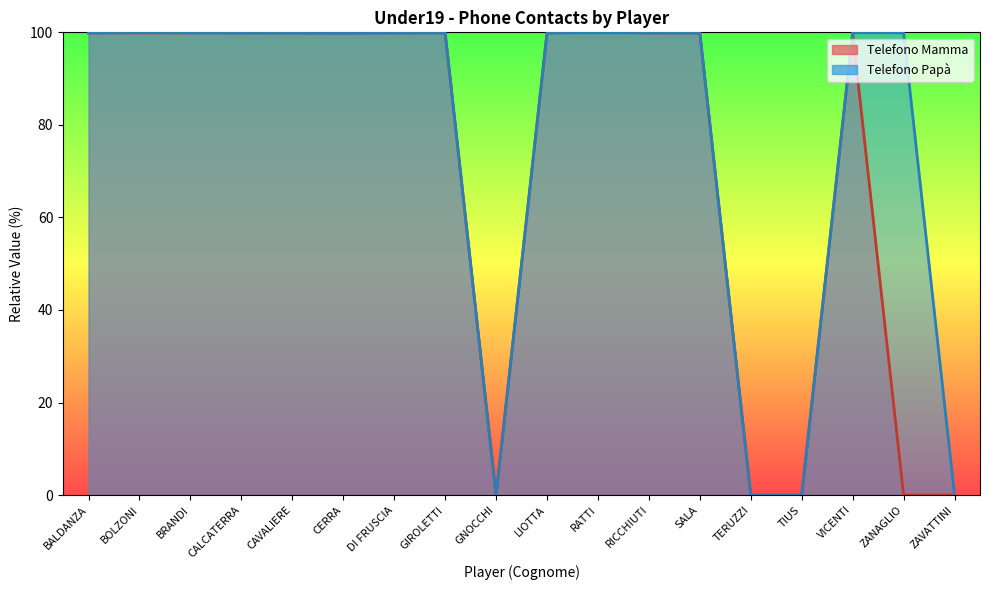

How many positive values does the Telefono Mamma series have?

13